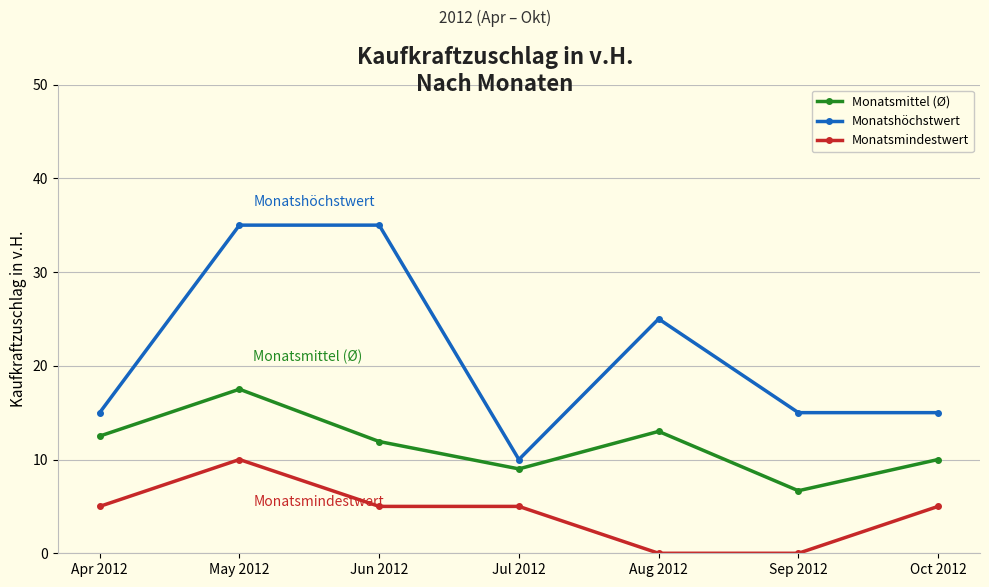

At how many categories does at least one series exceed 4?

7